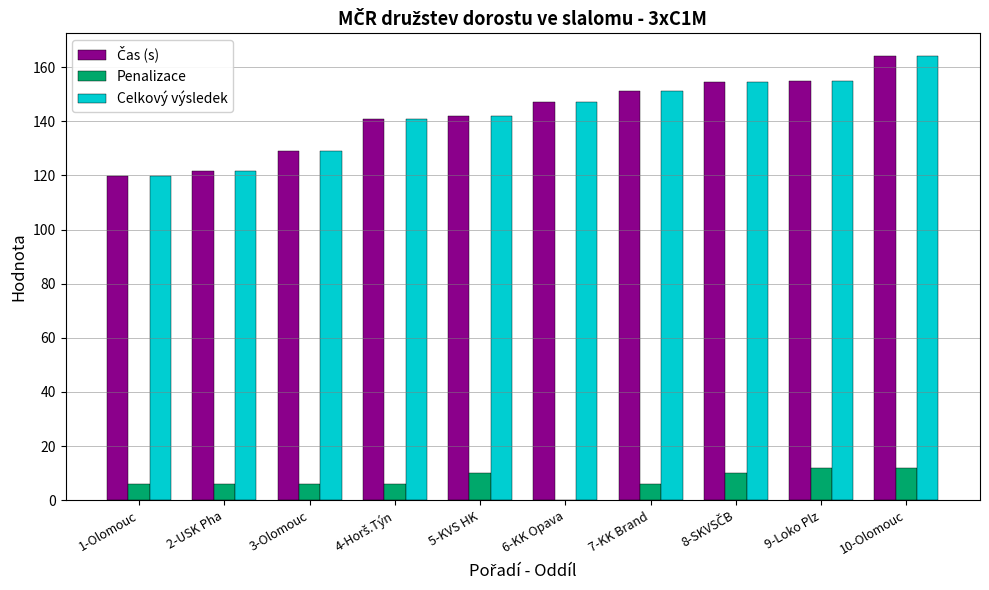

At which category is the sum across all series the highest?

10-Olomouc